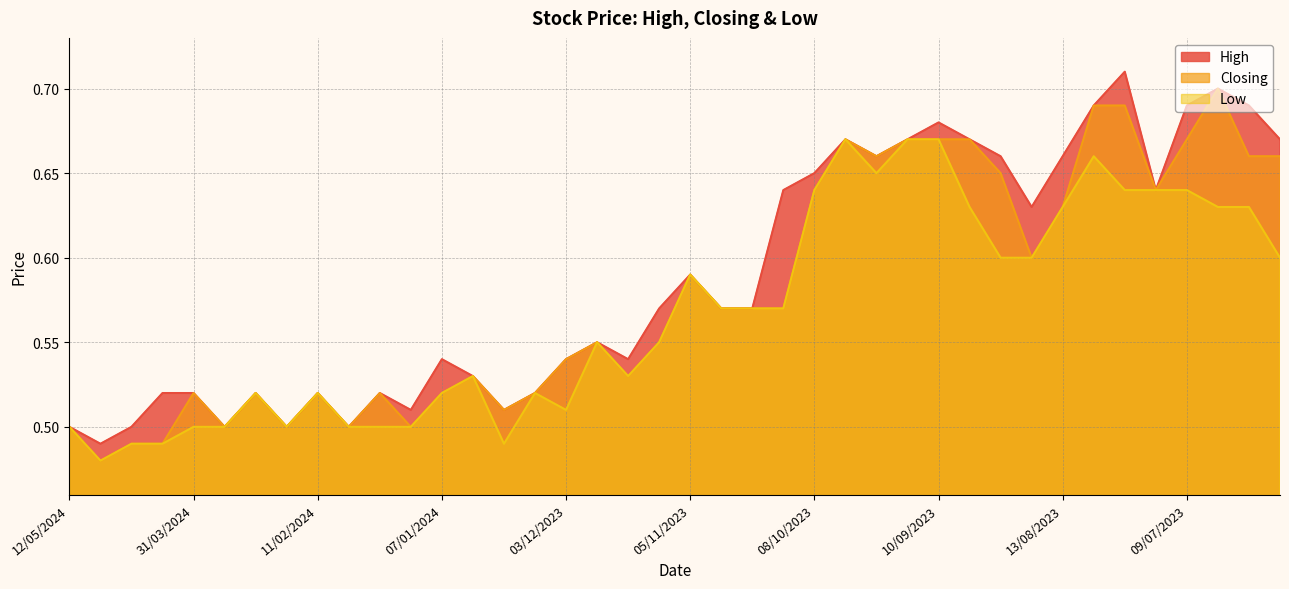

True or false: Low and High intersect in this chart.

False